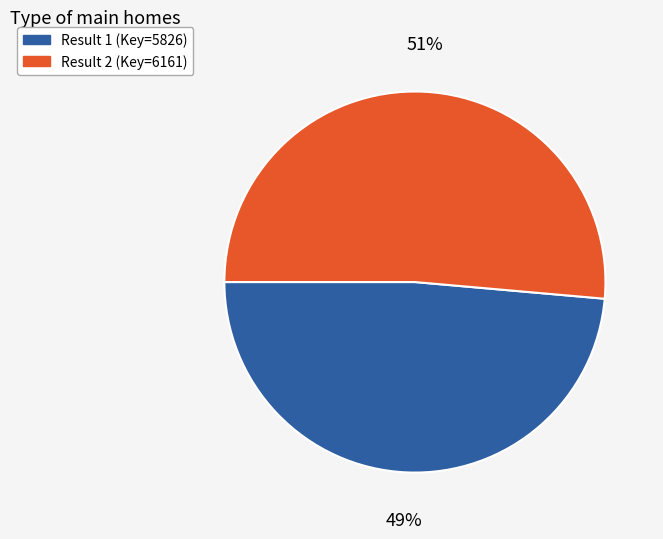

Which category has the biggest portion of the pie?

Result 2 (Key=6161)